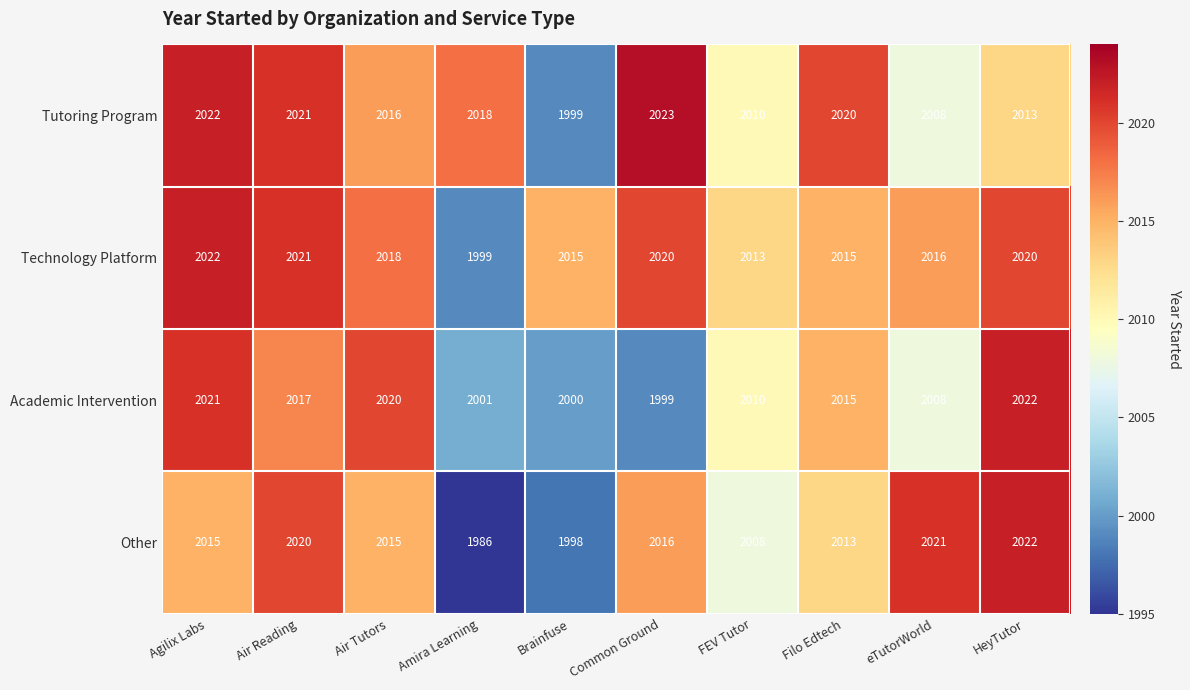

Is it true that Academic Intervention equals 2017 at Air Reading?

True